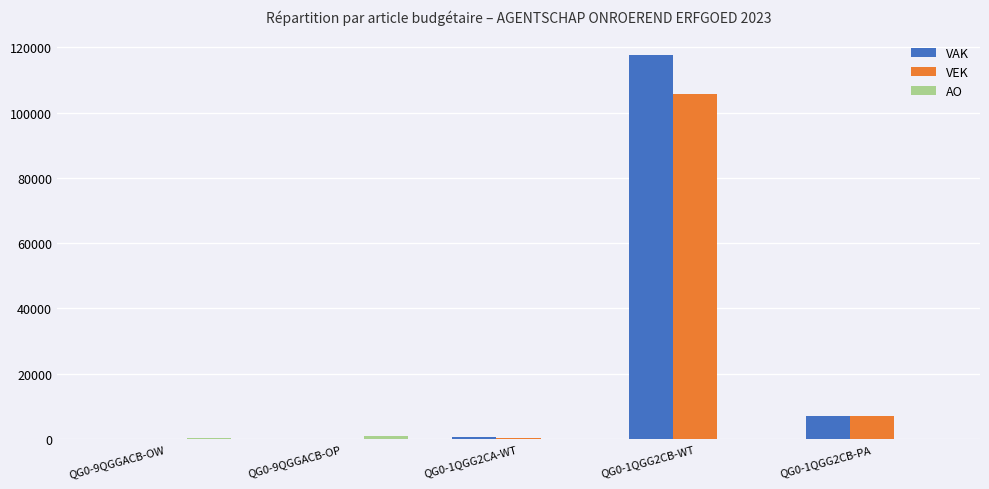

Where is VEK nearest to the value 52812?

QG0-1QGG2CB-PA